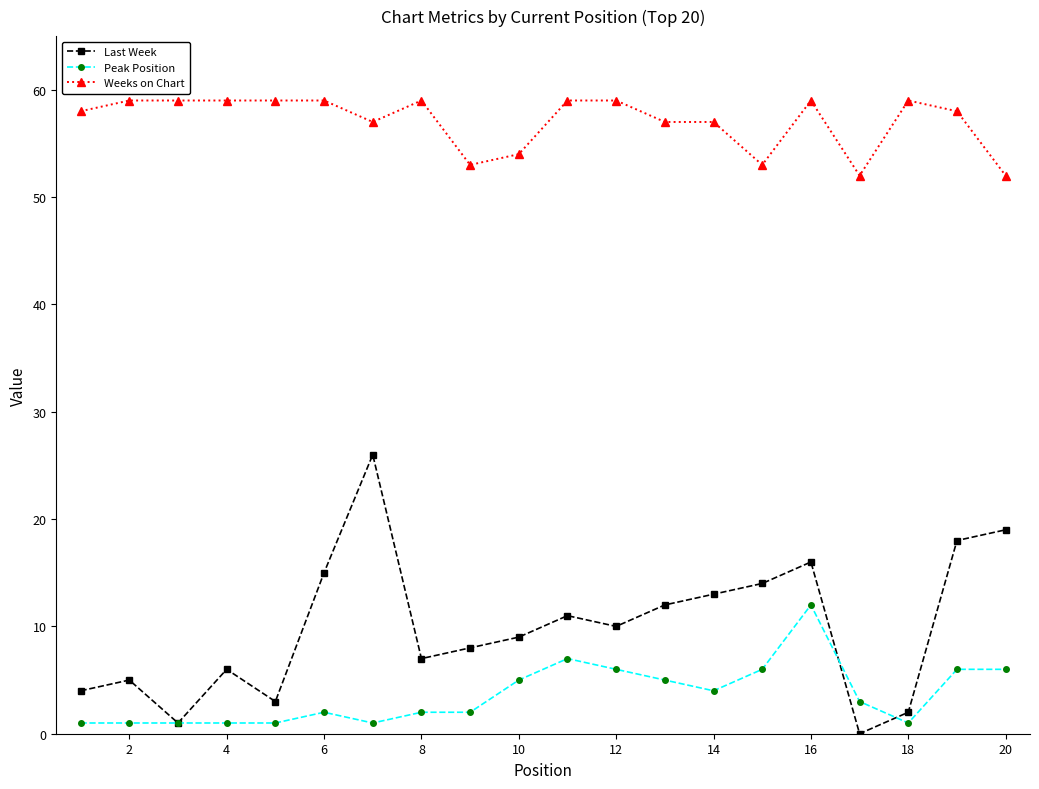

True or false: Last Week and Weeks on Chart intersect in this chart.

False